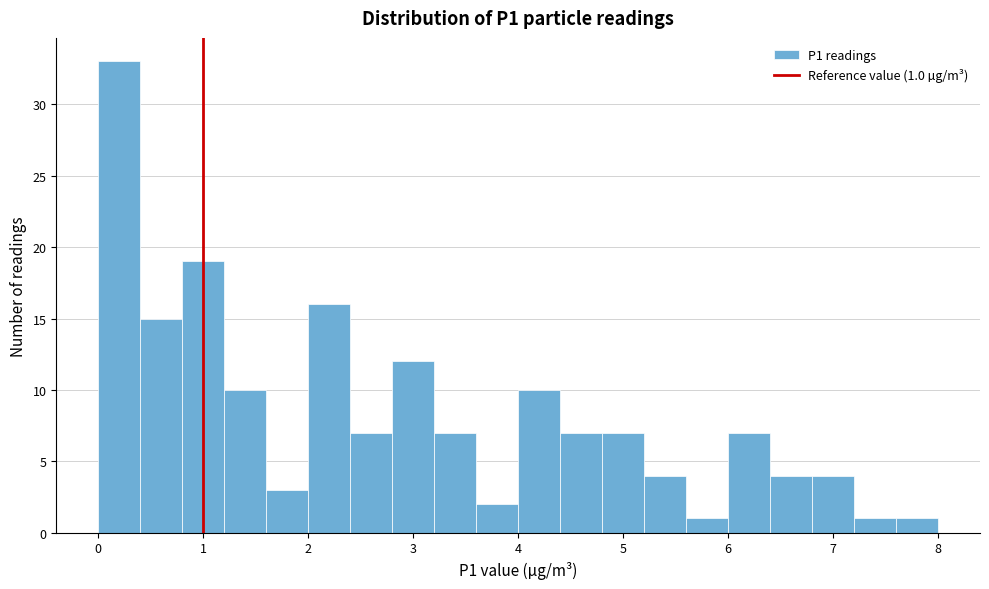

Over which range of the x-axis is the bar tallest?

0.0 to 0.4